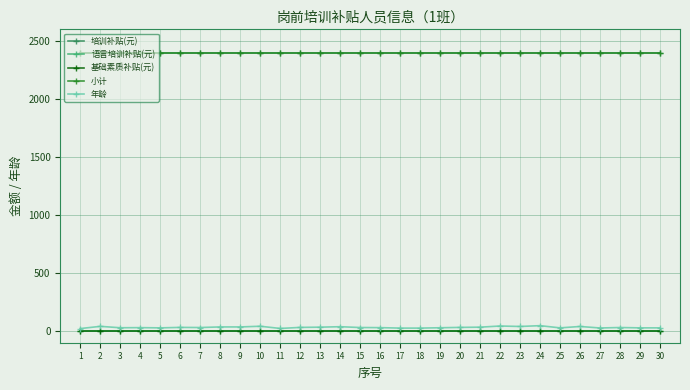

What is the sum of all 小计 values?

72000